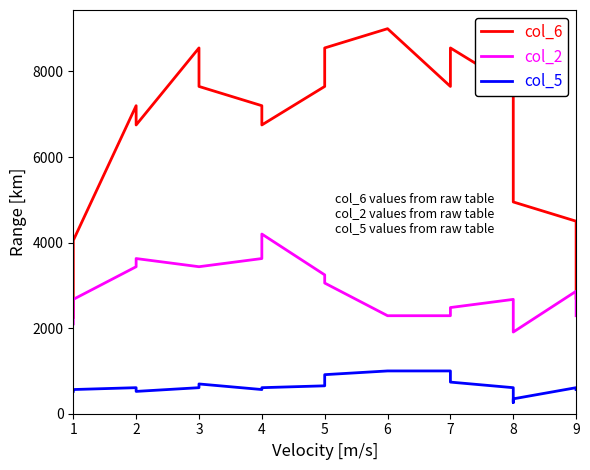

List the series in order of their peak value, highest first.

col_6, col_2, col_5